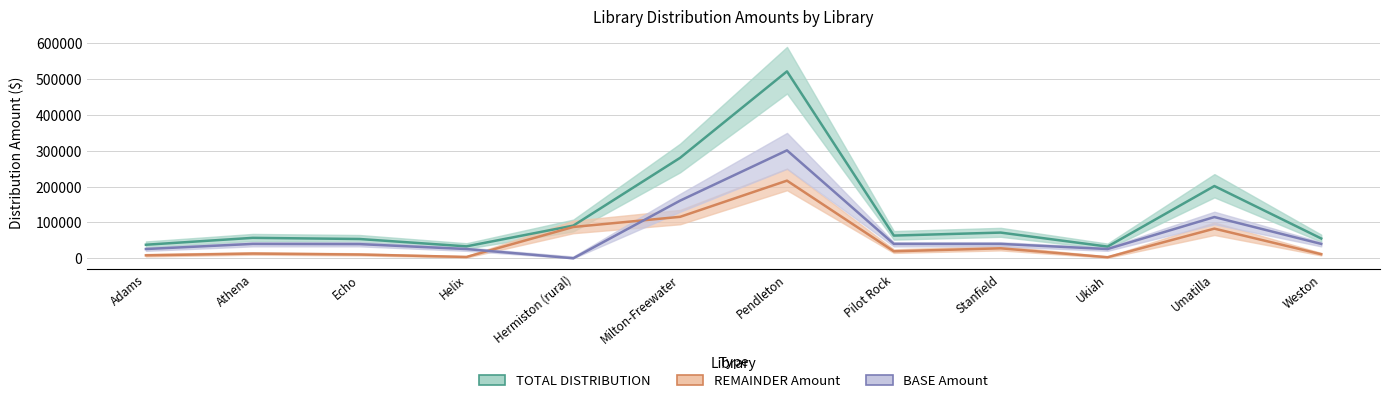

True or false: TOTAL DISTRIBUTION and BASE Amount intersect in this chart.

False